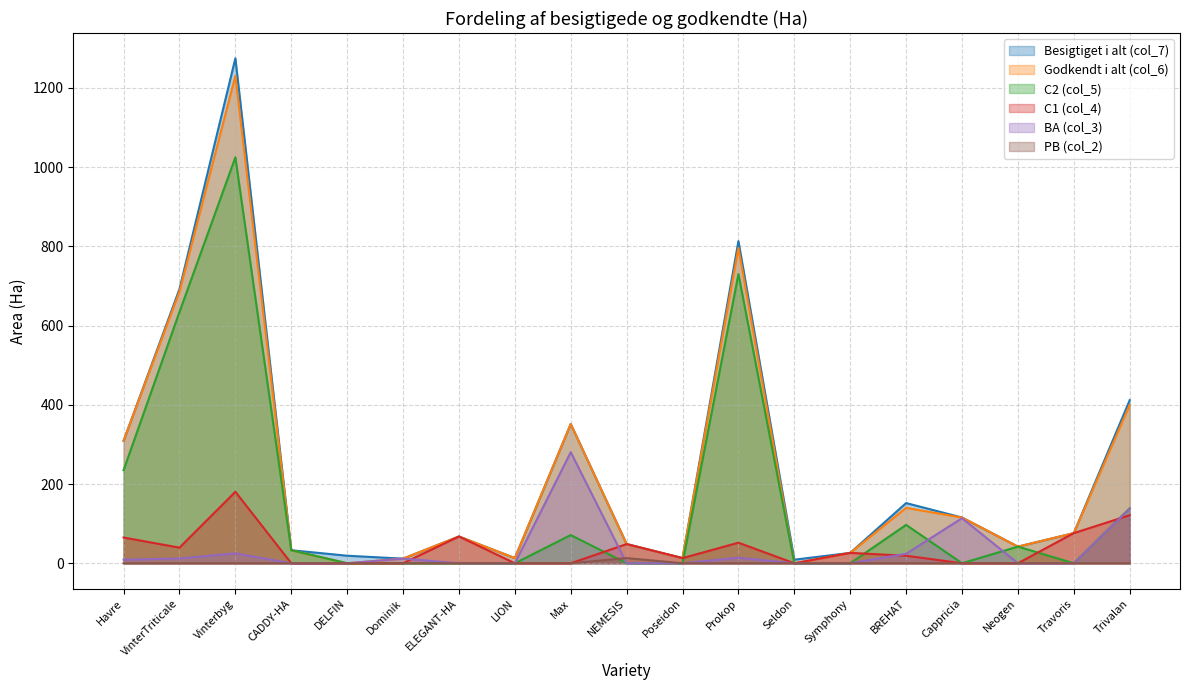

At which category does Besigtiget i alt (col_7) reach its first local peak?

Vinterbyg